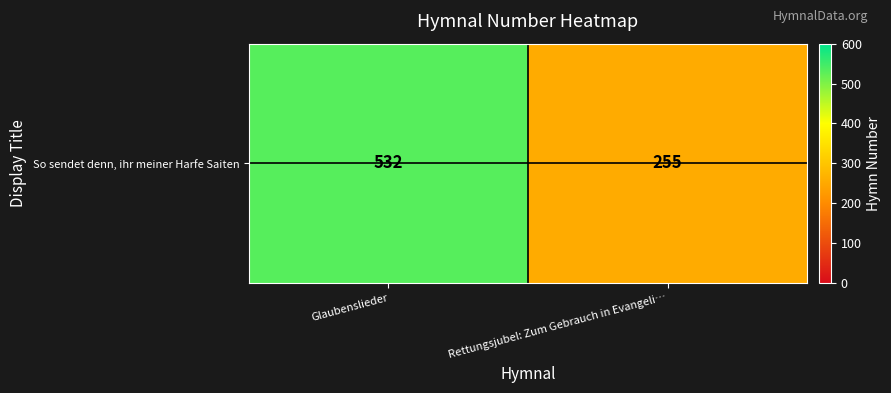

At which category does the chart reach its peak across all series?

Glaubenslieder